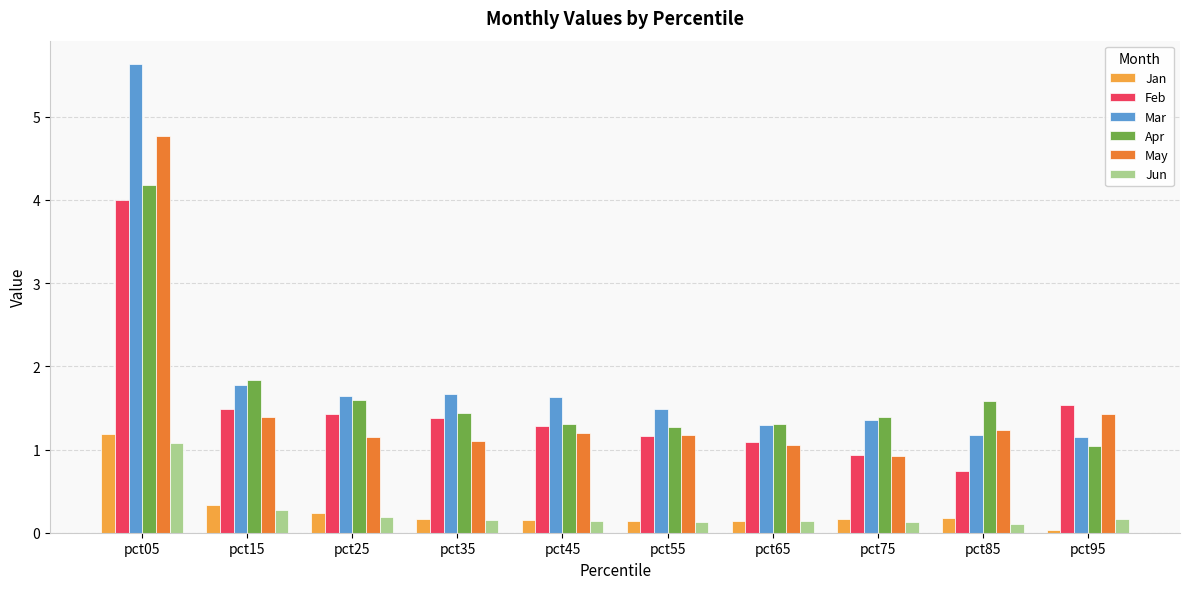

Where is Apr nearest to the value 2?

pct15